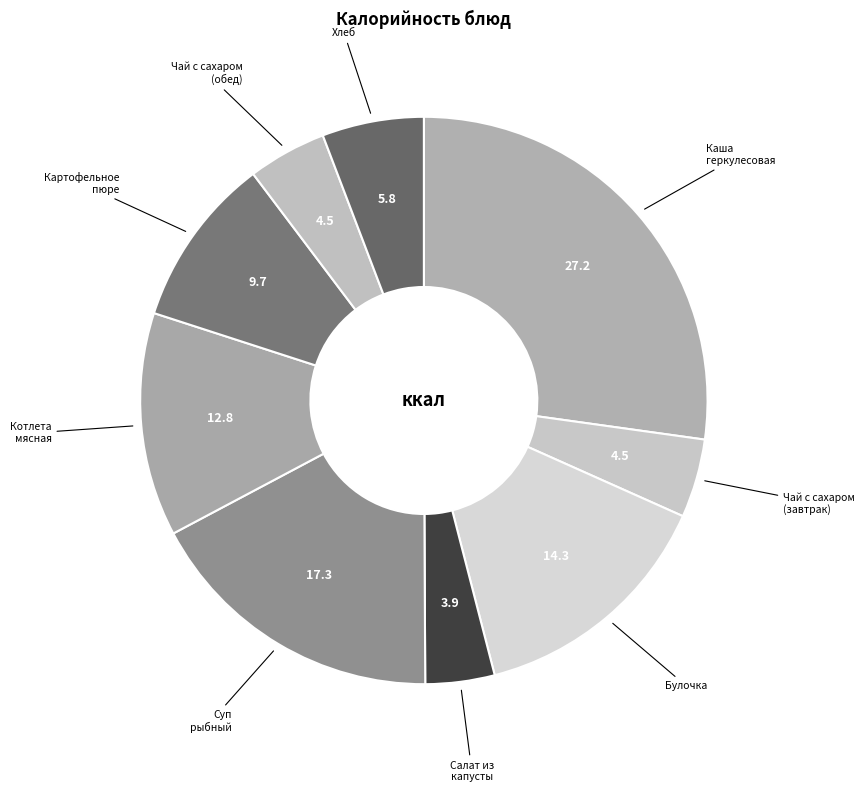

Count the number of slices in the pie.

9